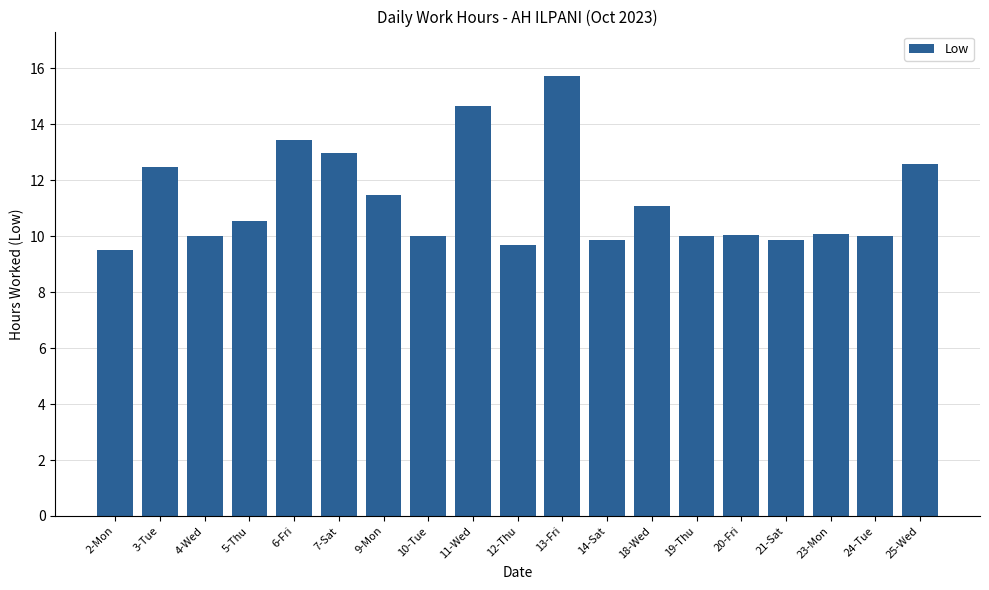

Approximately how many times larger is the value at 19-Thu compared to 3-Tue?

0.8